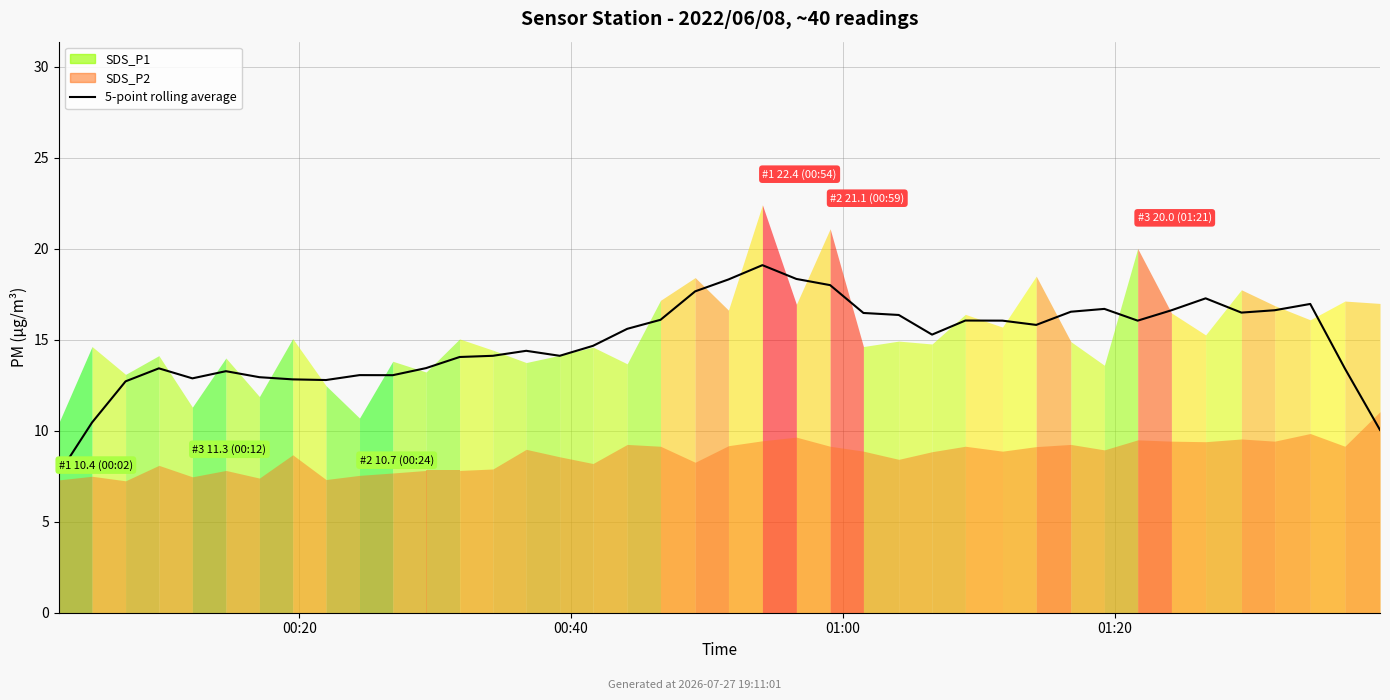

Where is the first local minimum?

4